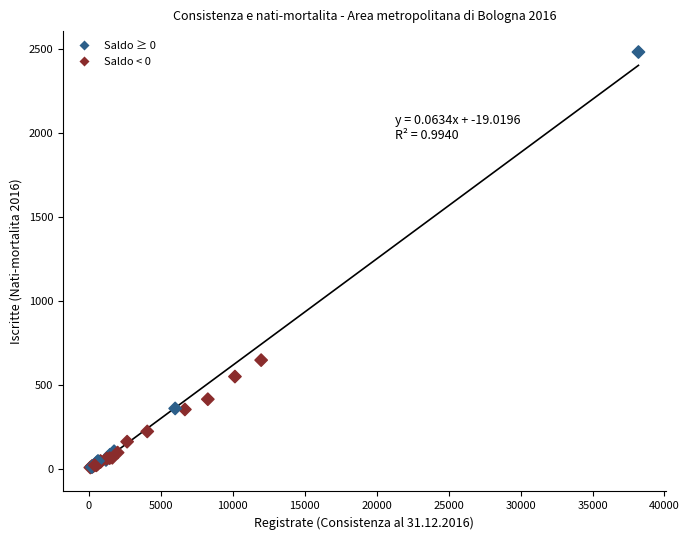

What Y value in the scatter plot is closest to 1244?

646